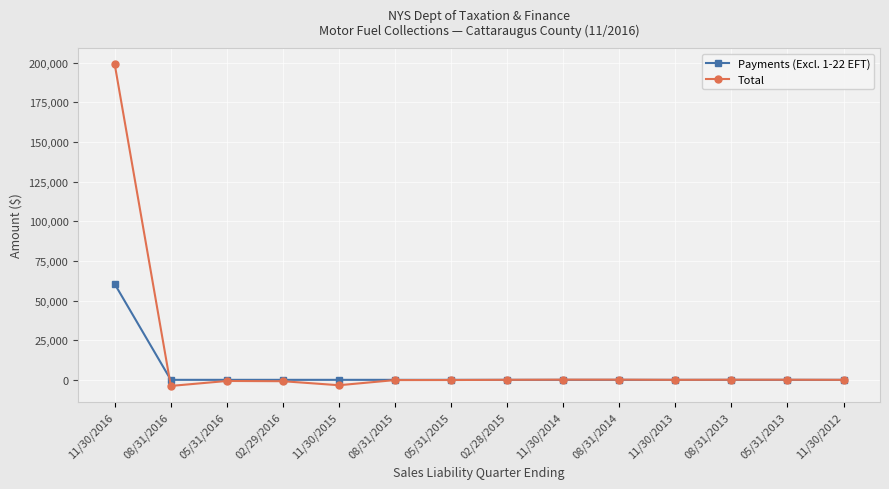

True or false: Total and Payments (Excl. 1-22 EFT) intersect in this chart.

True